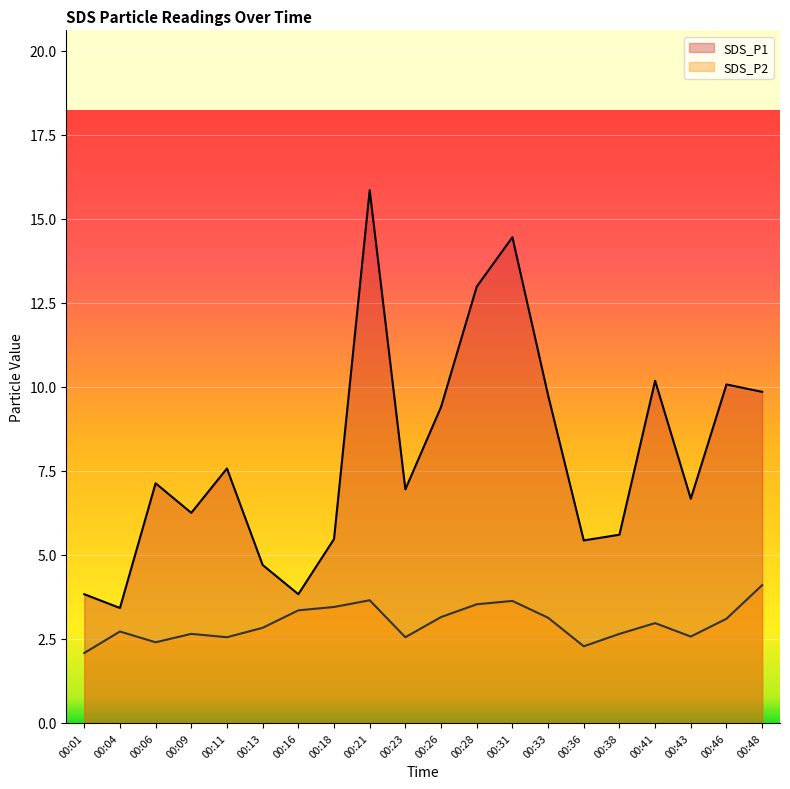

In SDS_P1, how many points are higher than both neighbors (excluding endpoints)?

6